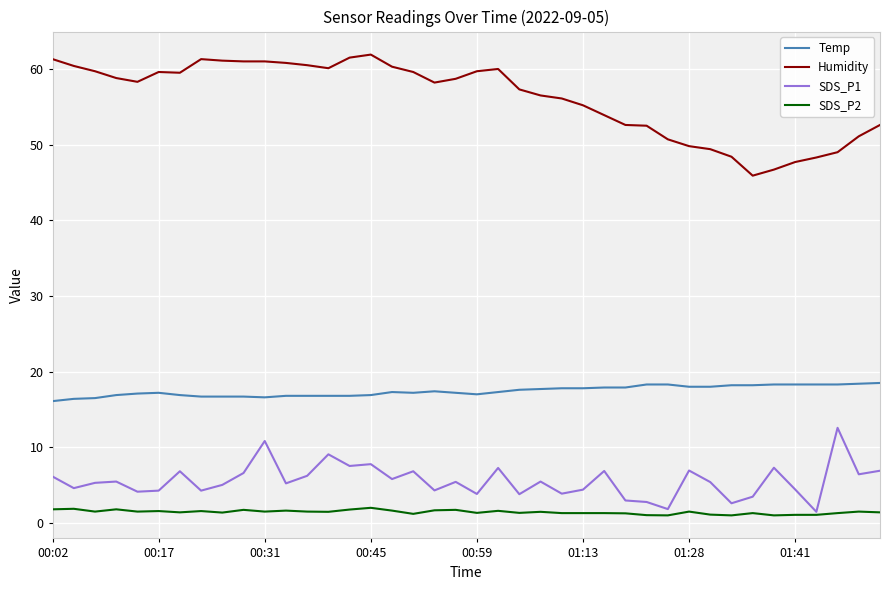

True or false: SDS_P1 and Temp intersect in this chart.

False